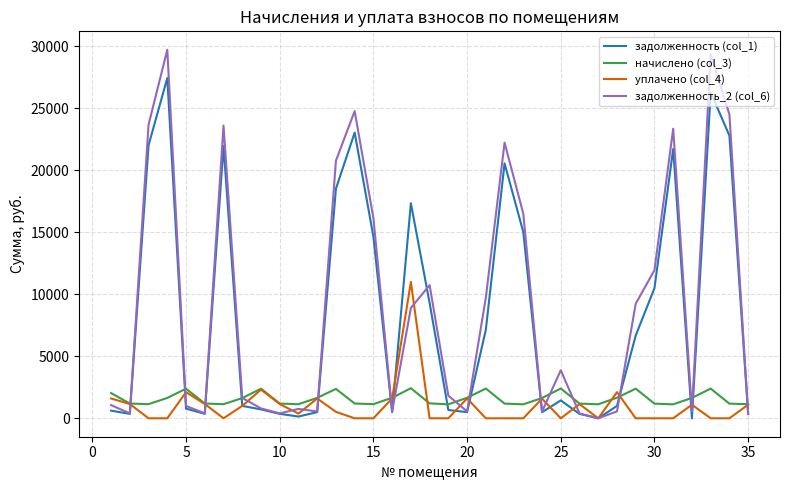

True or false: начислено (col_3) and задолженность (col_1) intersect in this chart.

True